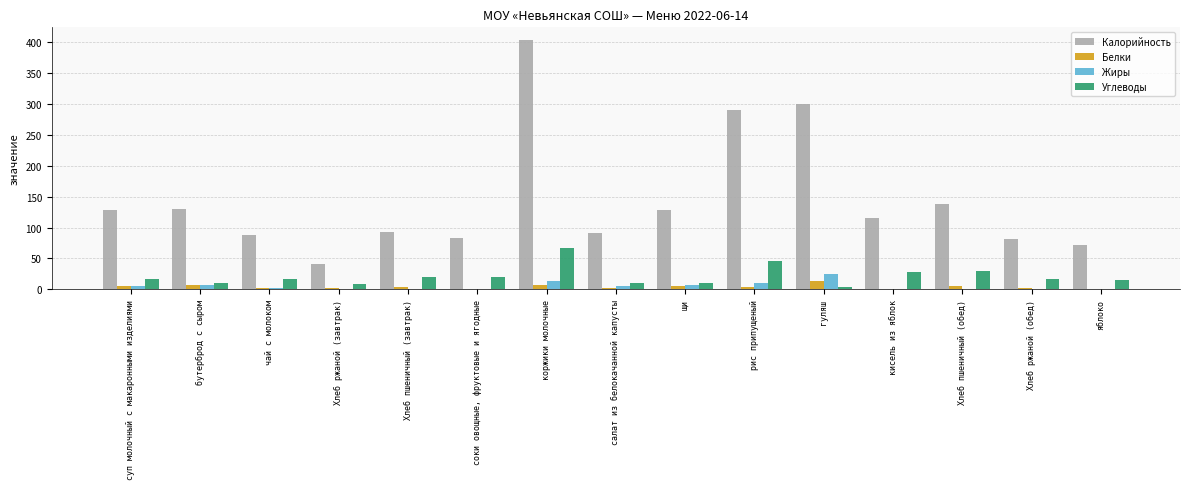

True or false: Калорийность has a value of 71.0 at яблоко.

True